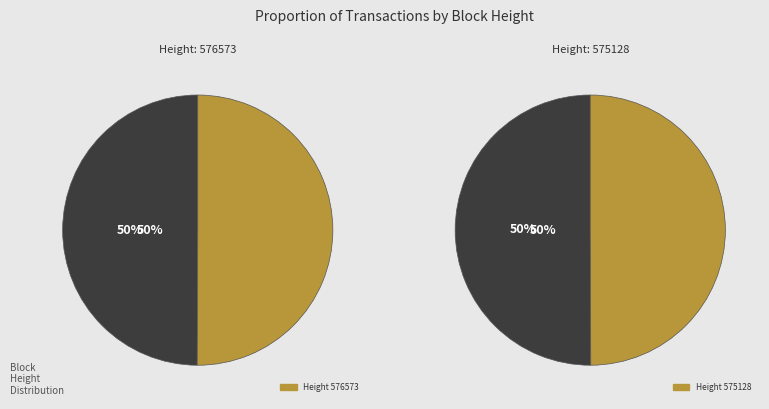

Which has a higher value, 575128 or 576573?

576573